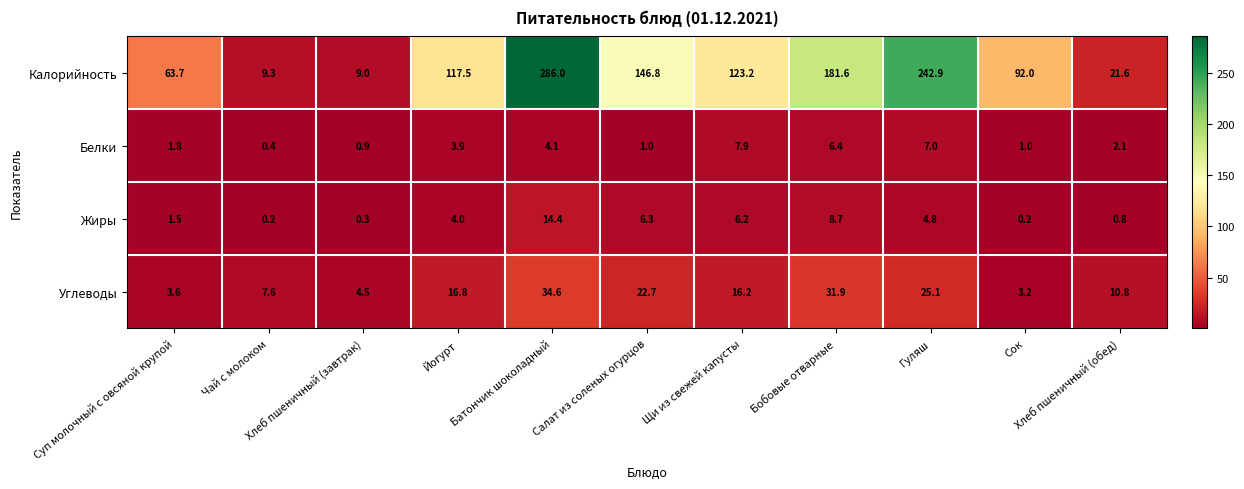

What is the total value across all series at Гуляш?

279.8